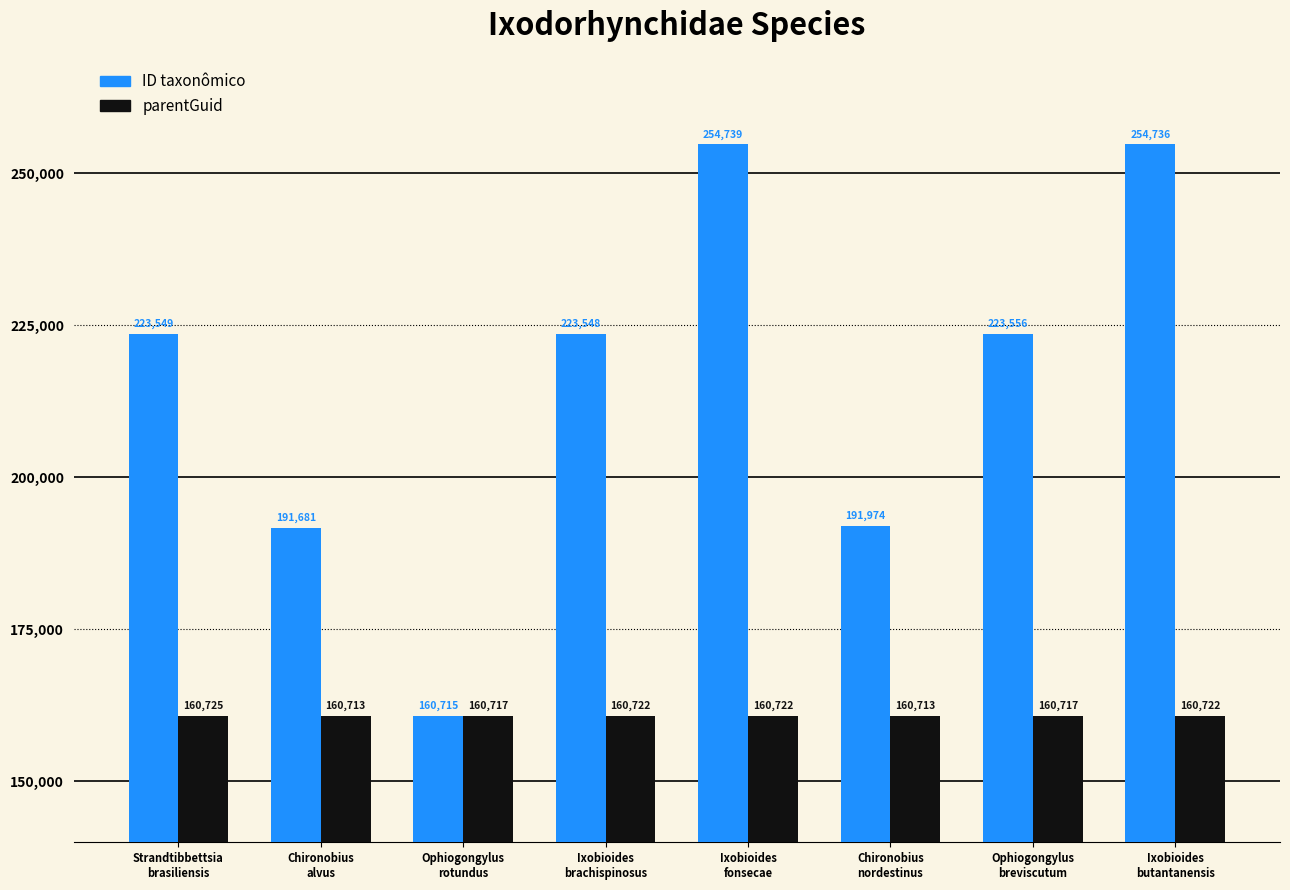

True or false: ID taxonômico has a value of 191974 at Chironobius
nordestinus.

True